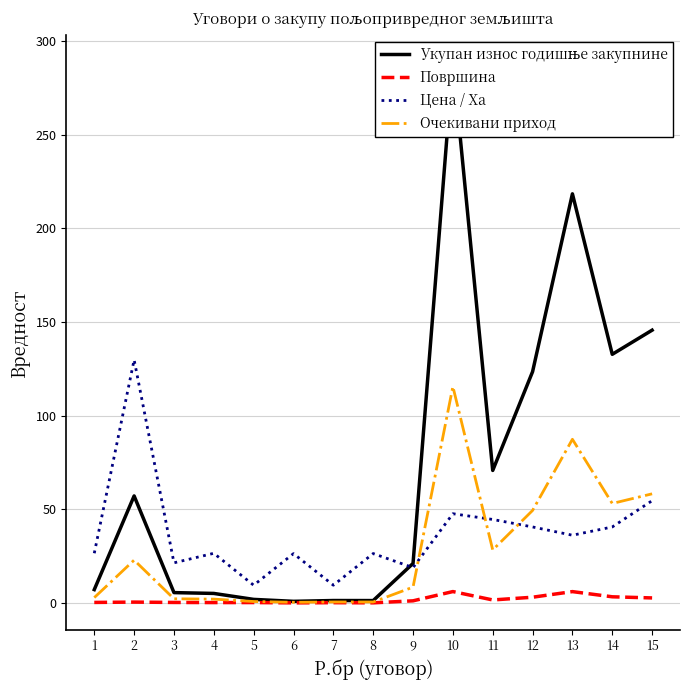

What is the difference between the Укупан износ годишње закупнине values at 6 and 7?

0.4